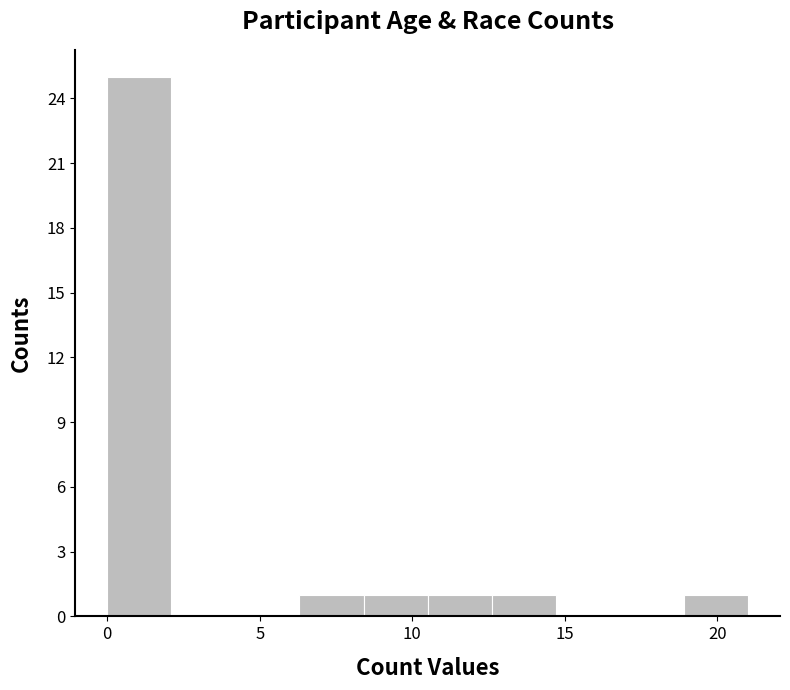

How tall is the bar that spans 18.9 to 21.0 on the x-axis? Neither the bar edges nor the heights are printed on the chart, so give them approximately, as read against the axes.

1